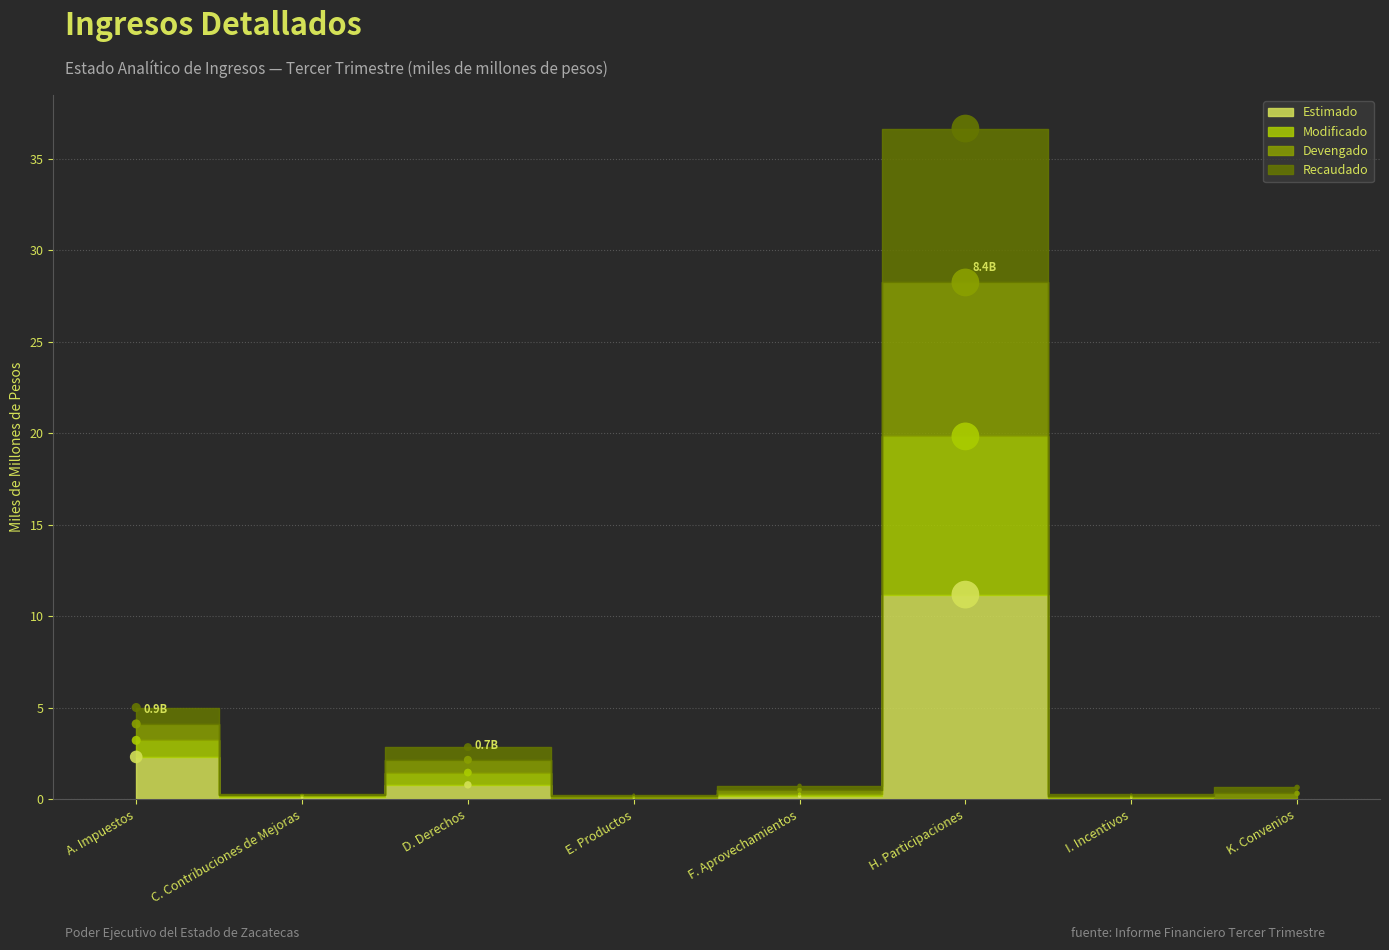

Which series reaches the minimum Y coordinate?

Estimado